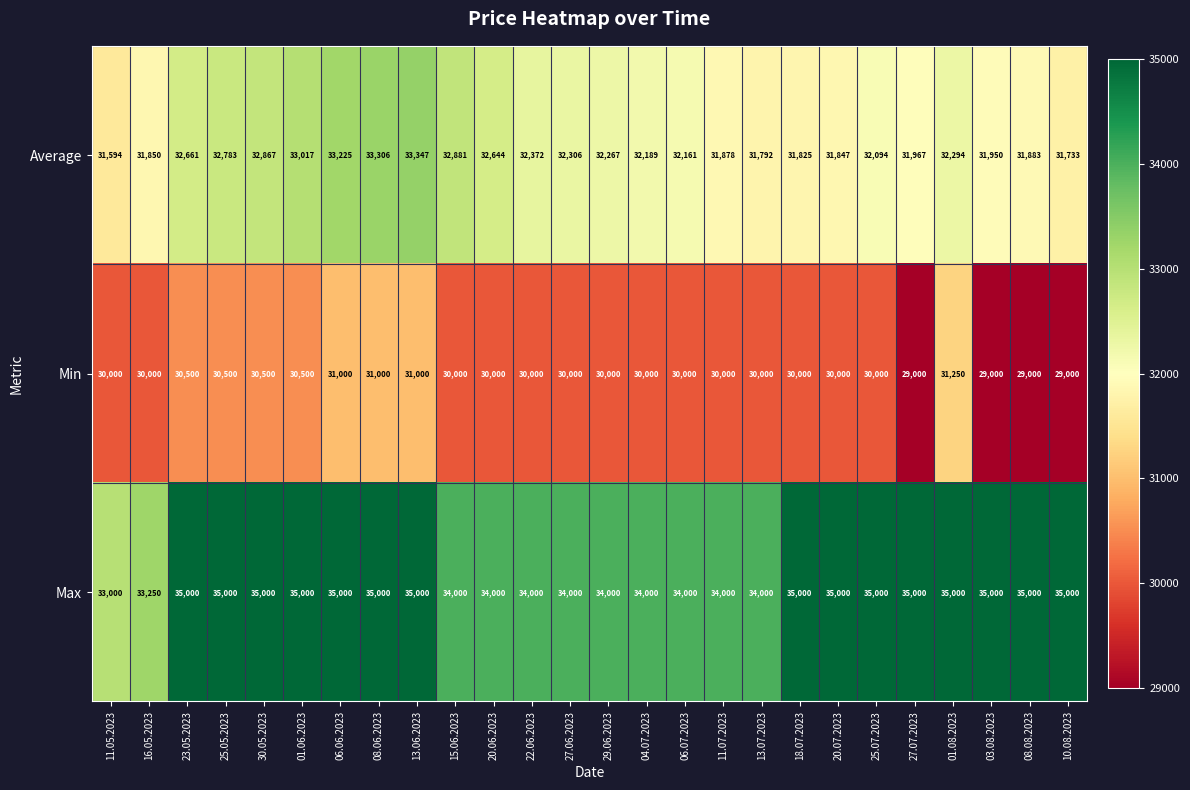

Which series has the widest spread of values?

Min